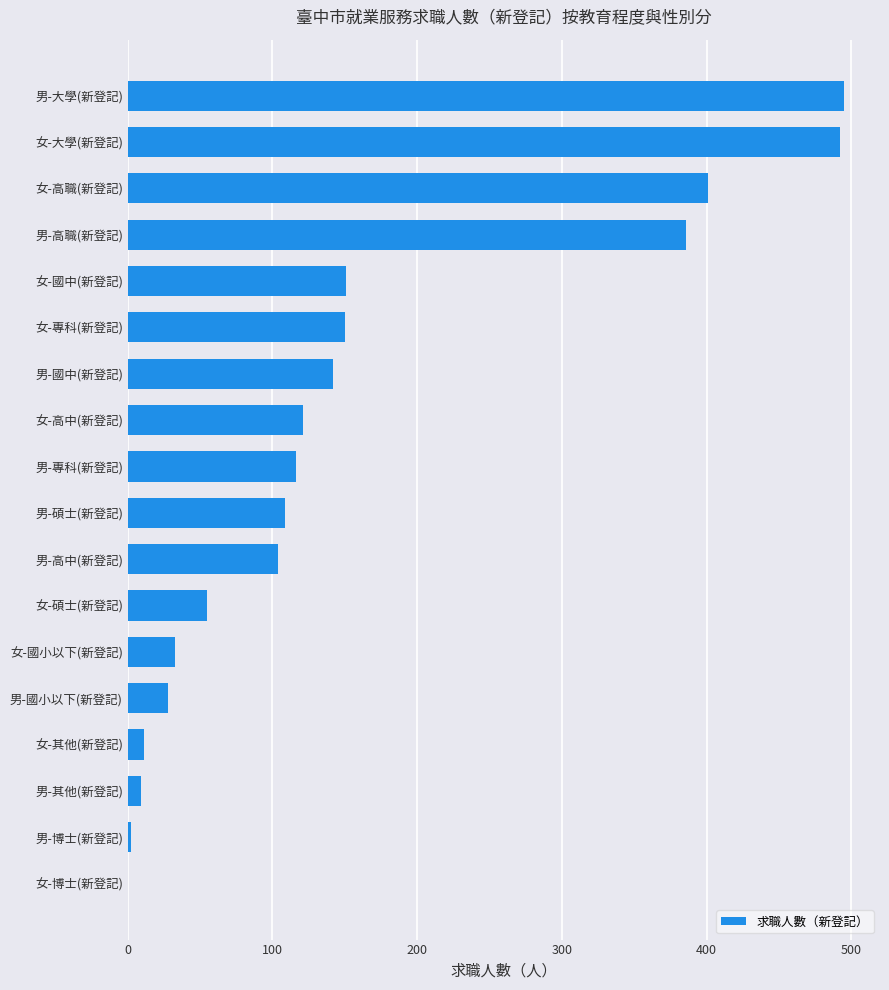

Is it true that the value at 女-專科(新登記) is 150?

True